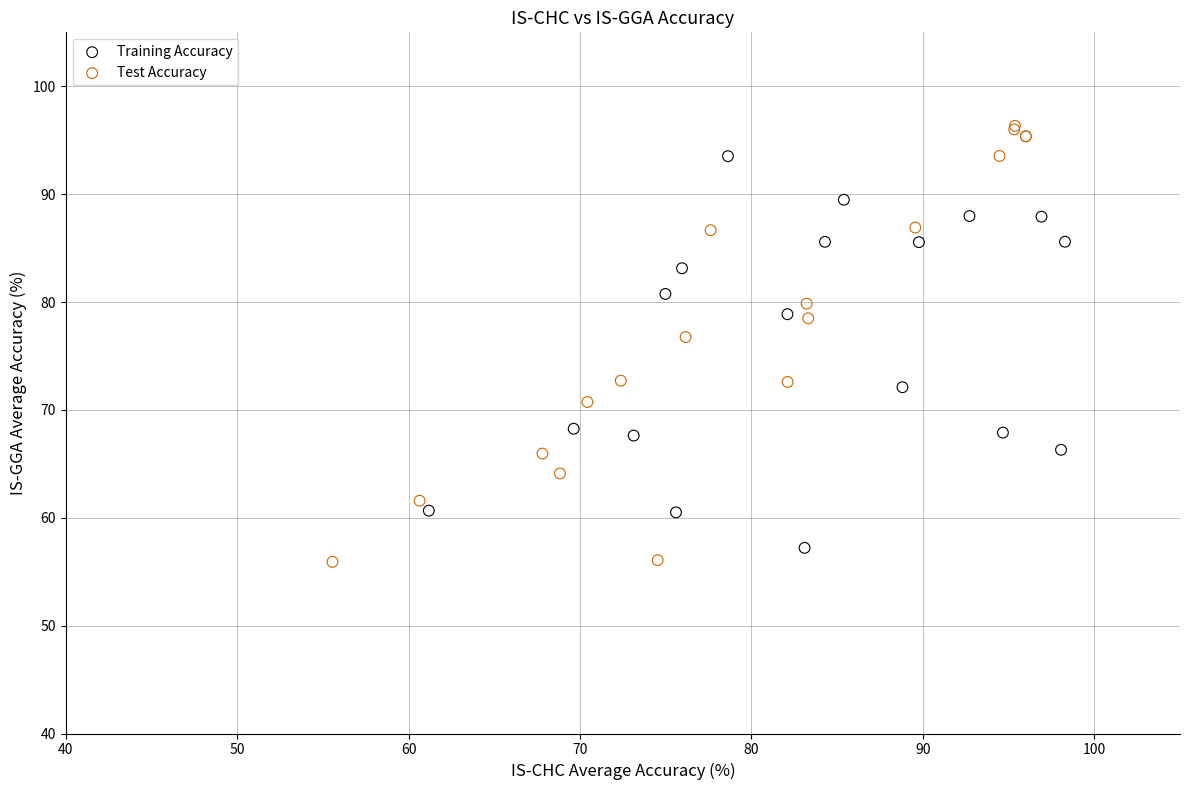

Which series contains the highest Y value?

Test Accuracy